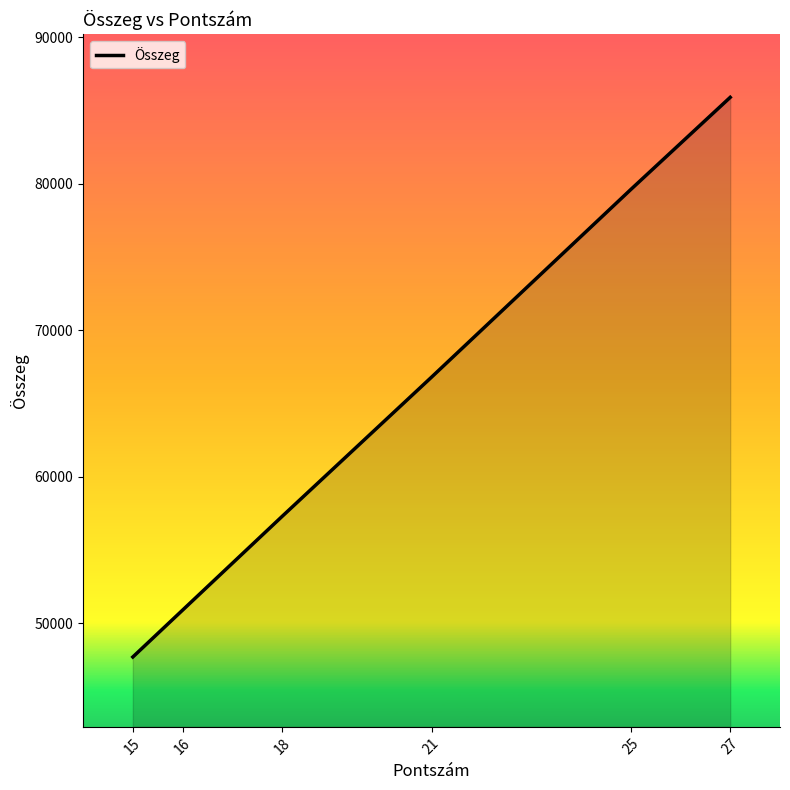

Does the chart display data point markers on the line(s)?

No